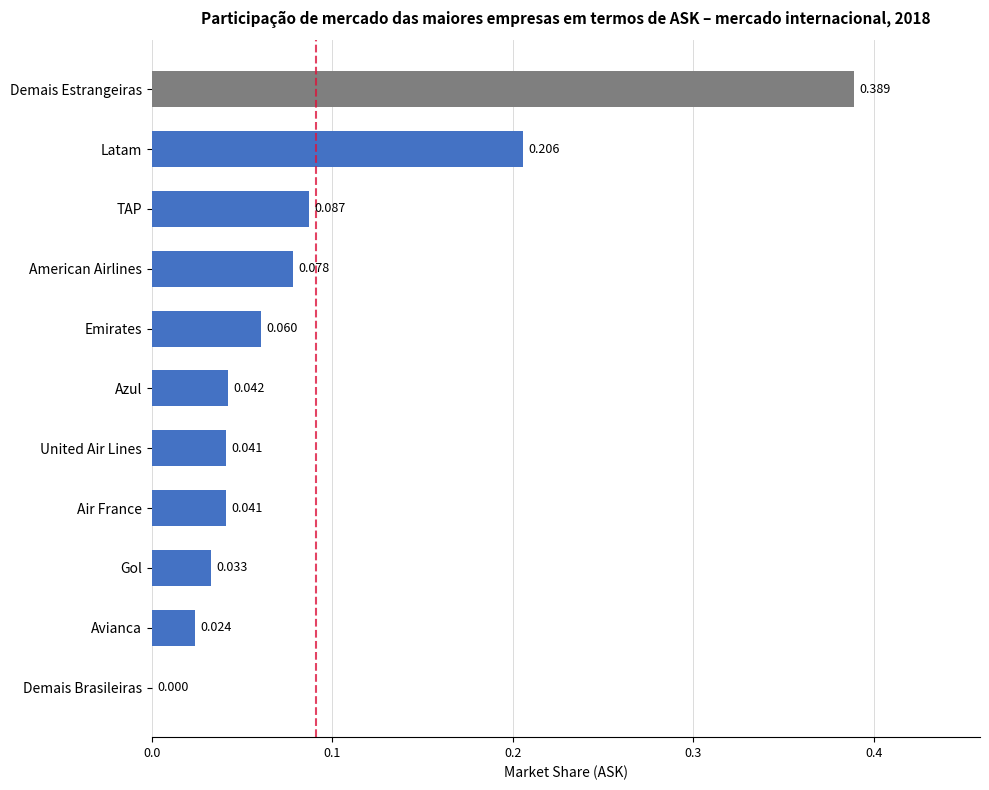

Which has a higher value, Azul or Emirates?

Emirates